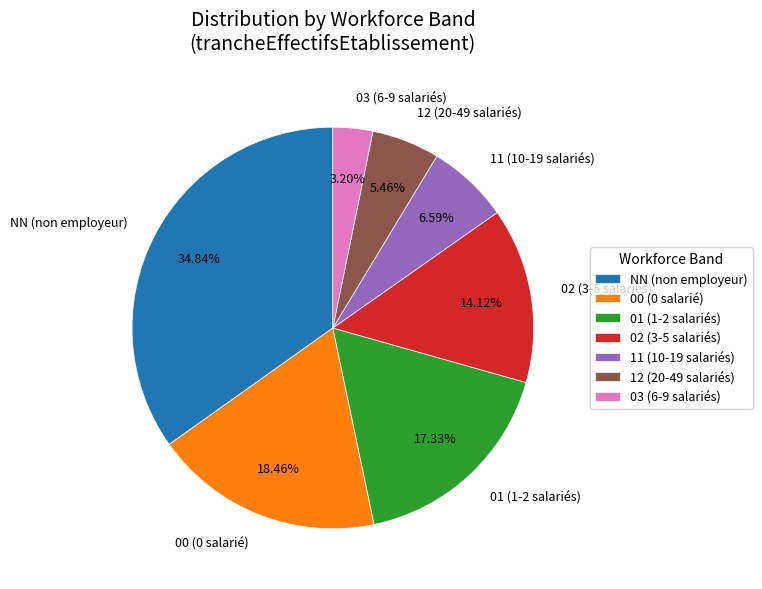

The 03 slice represents 3% of the pie. True or false?

True